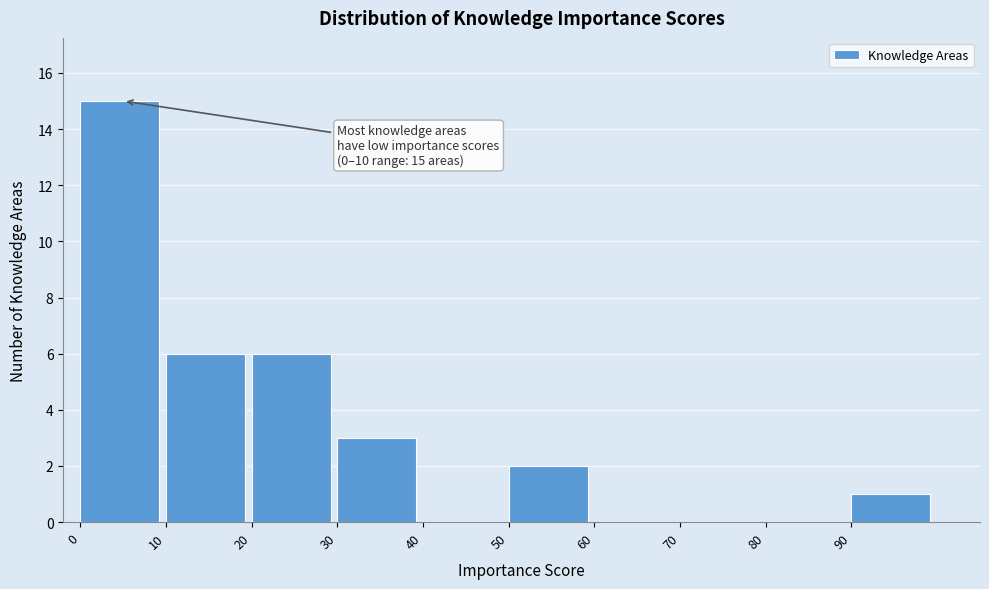

Which range on the x-axis has the tallest bar?

0 to 10